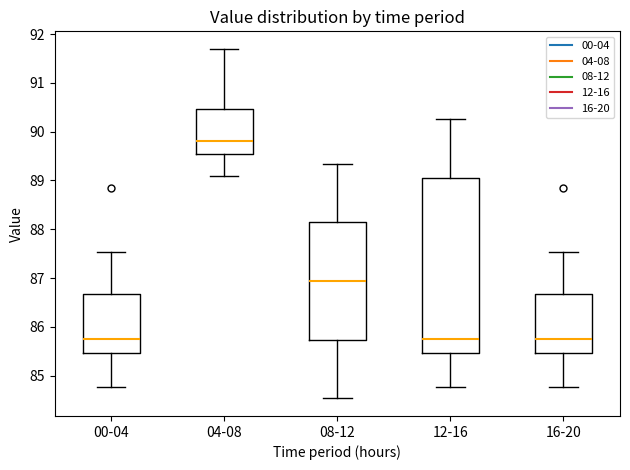

Reading left to right, read every box against the y-axis: the position of its median line, the range the box covers, and the ends of its whiskers. The values are not printed on the chart, so give them approximately, as read against the axis.

00-04: median 85.7, box 85.5 to 86.7, whiskers 84.8 to 87.5
04-08: median 89.8, box 89.5 to 90.5, whiskers 89.1 to 91.7
08-12: median 86.9, box 85.7 to 88.2, whiskers 84.5 to 89.3
12-16: median 85.7, box 85.5 to 89.1, whiskers 84.8 to 90.3
16-20: median 85.7, box 85.5 to 86.7, whiskers 84.8 to 87.5